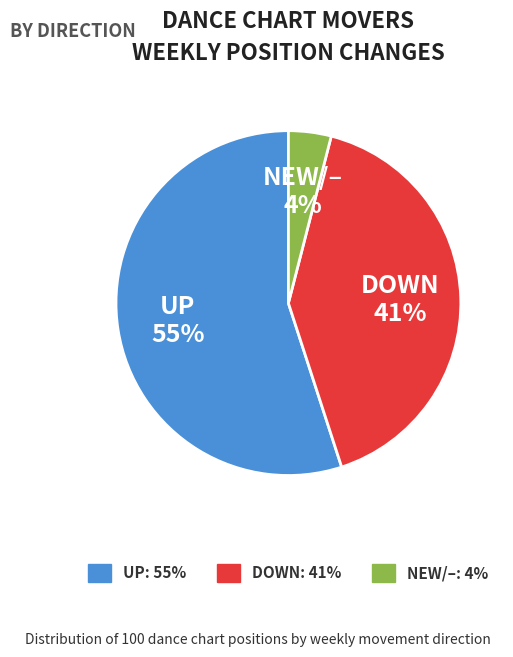

Is there a majority slice in this chart?

Yes